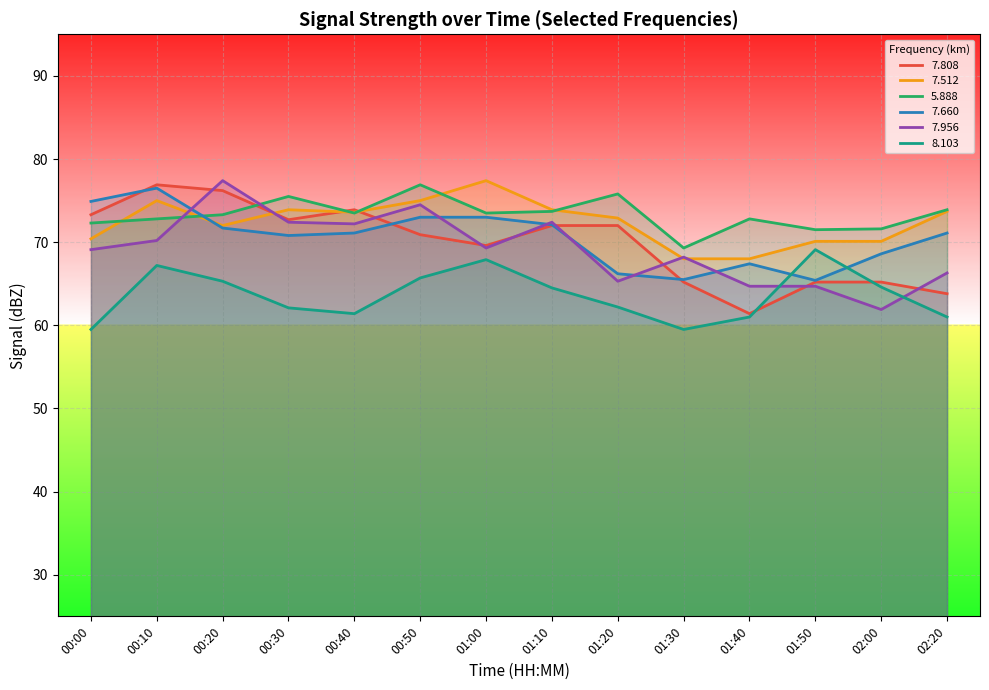

True or false:   7.808 has more than 2 points higher than both neighbors.

False